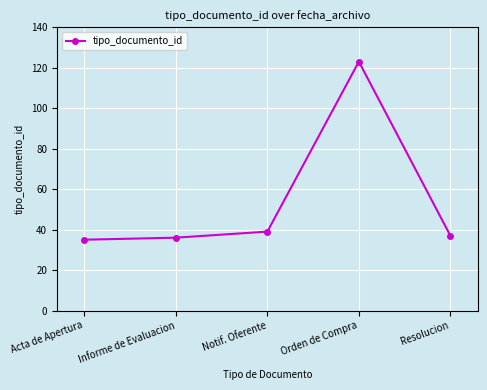

What is the sum of all values?

270